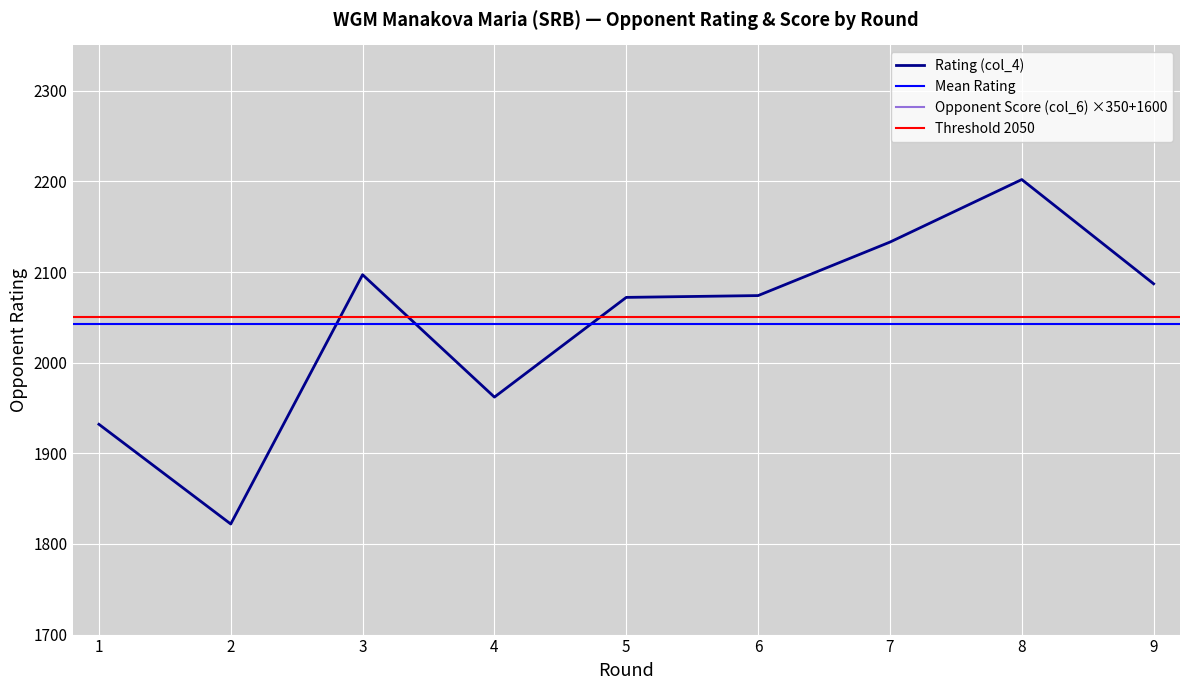

At which label does Opponent Score (col_6) first exceed 3350?

5